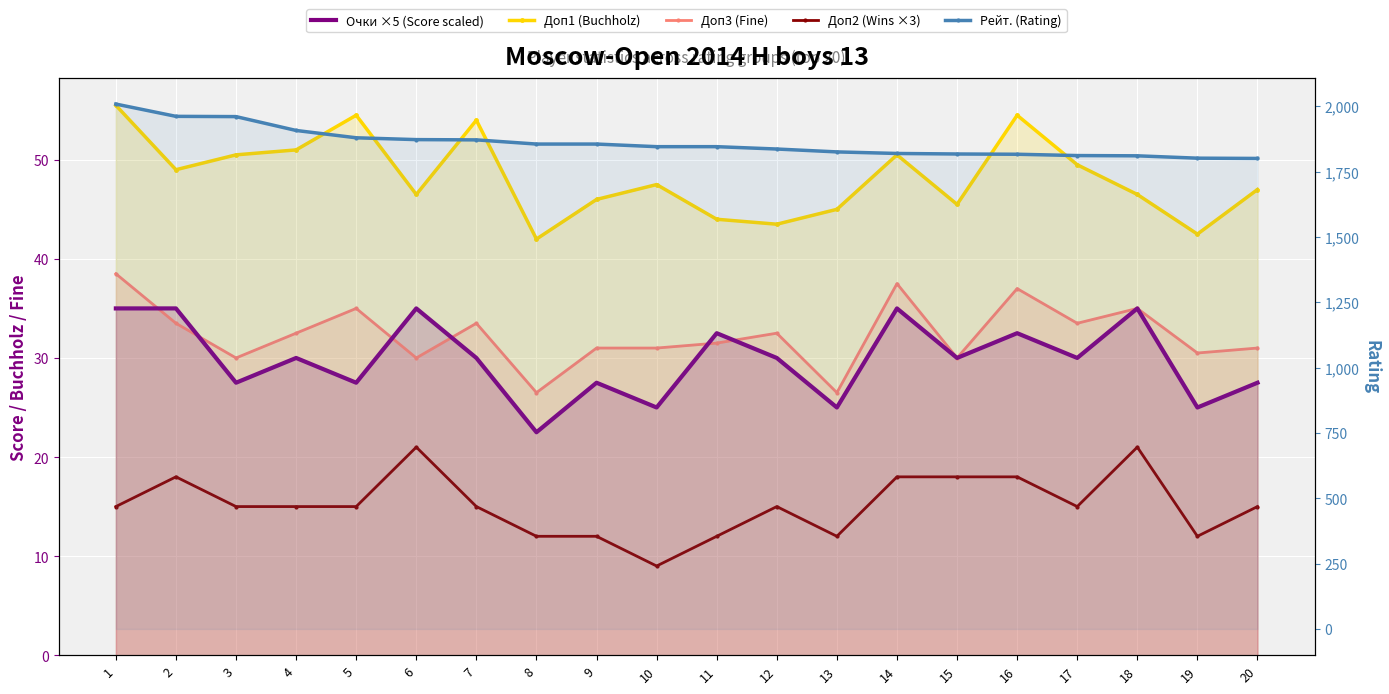

At 5, list the series in order from largest to smallest.

Рейт. (Rating), Доп1 (Buchholz), Доп3 (Fine), Очки ×5 (Score scaled), Доп2 (Wins ×3)